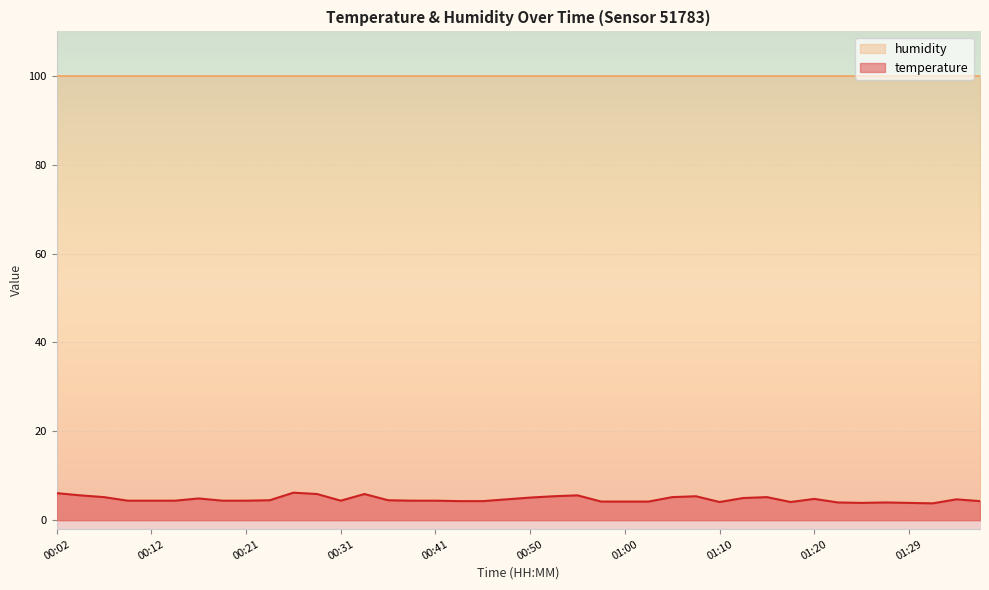

What is the minimum value shown in the chart?

3.8